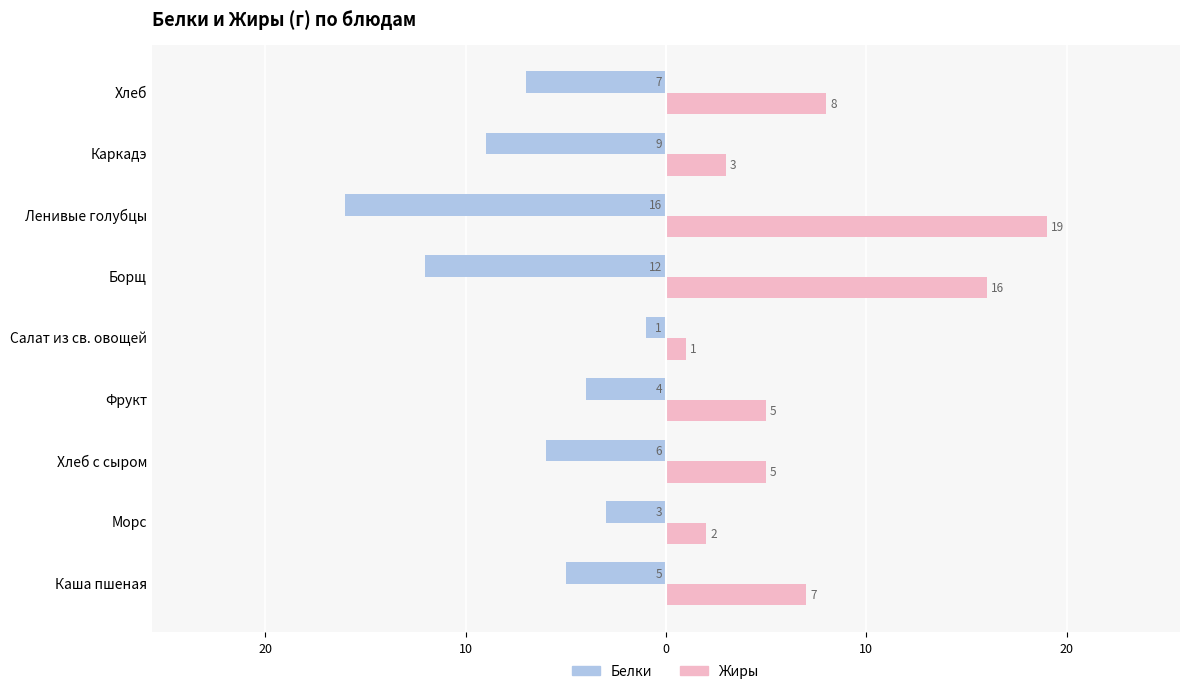

What are all the series names shown in the legend?

Белки, Жиры